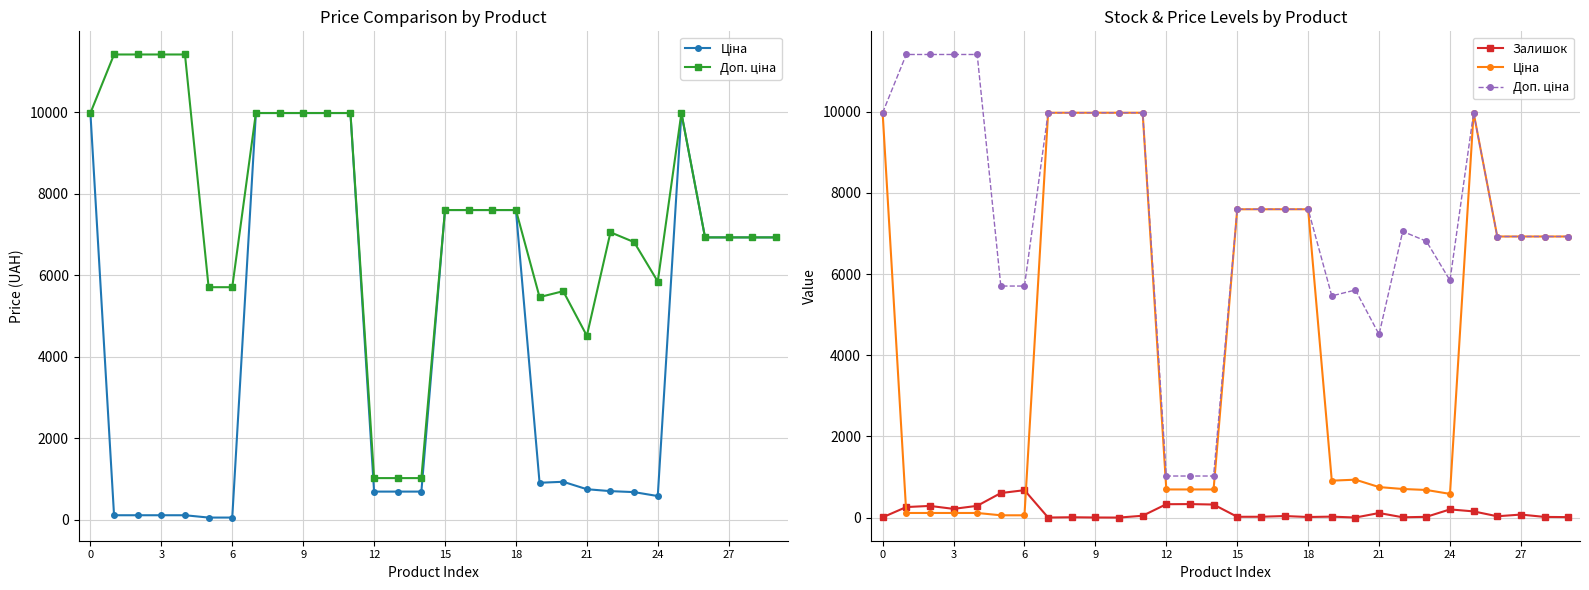

Between 12 and 18, which series saw the biggest shift?

Ціна